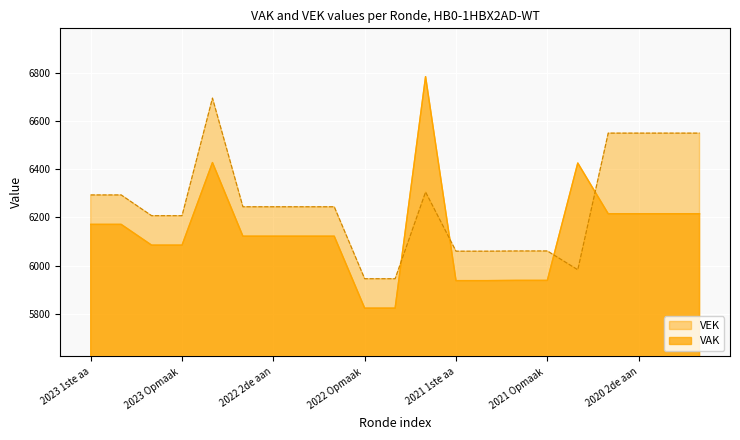

Between which two adjacent categories do VEK and VAK first intersect?

2022 Opmaak - ontwerp and 2021 uitvoering